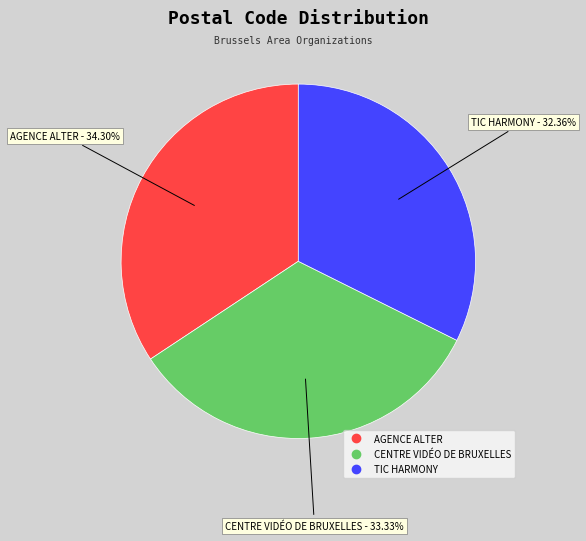

To the nearest percent, what is the difference between the largest and smallest slice percentages?

2%